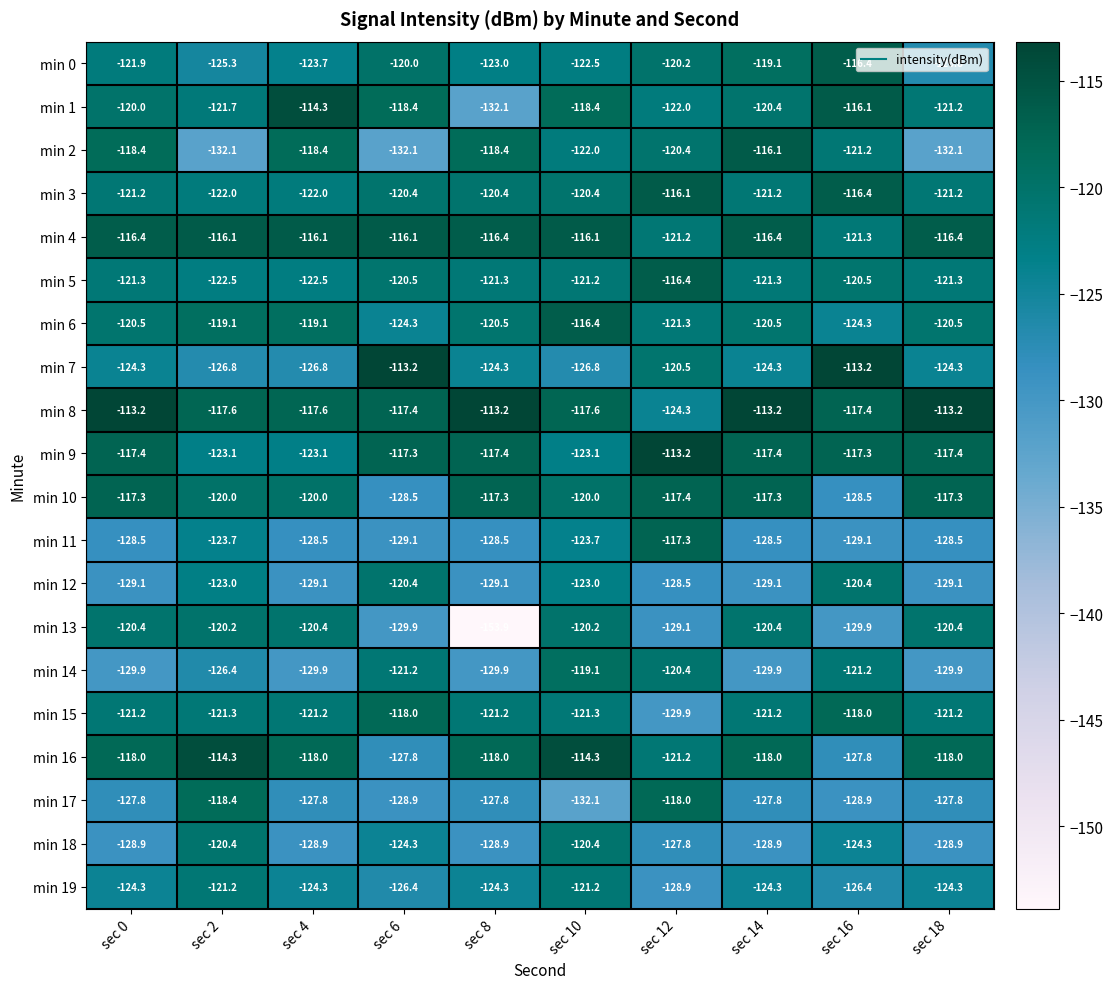

What is the maximum value shown in the chart?

-113.2